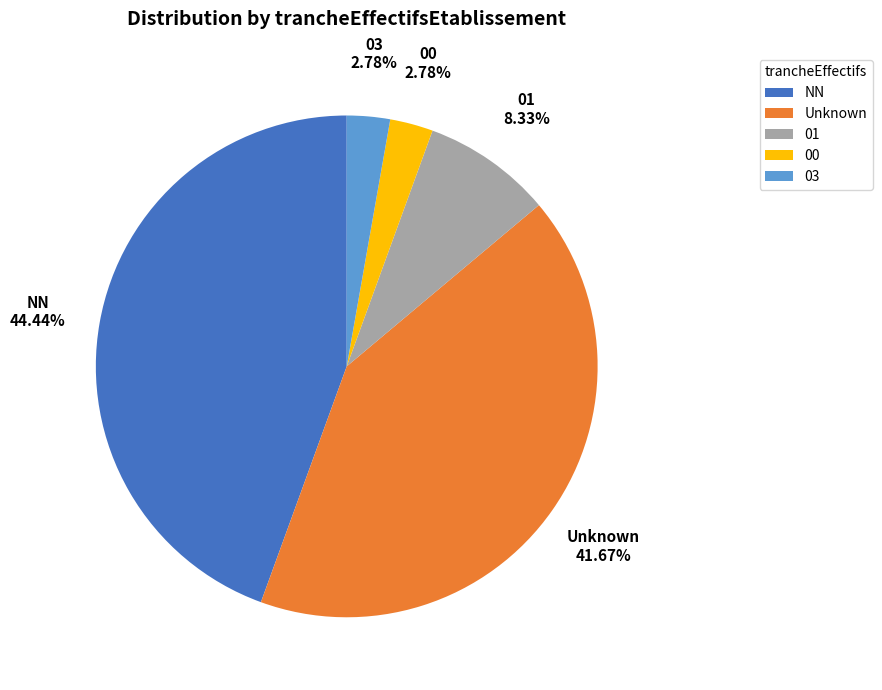

To the nearest percent, what is the combined percentage of 03 and 00?

6%